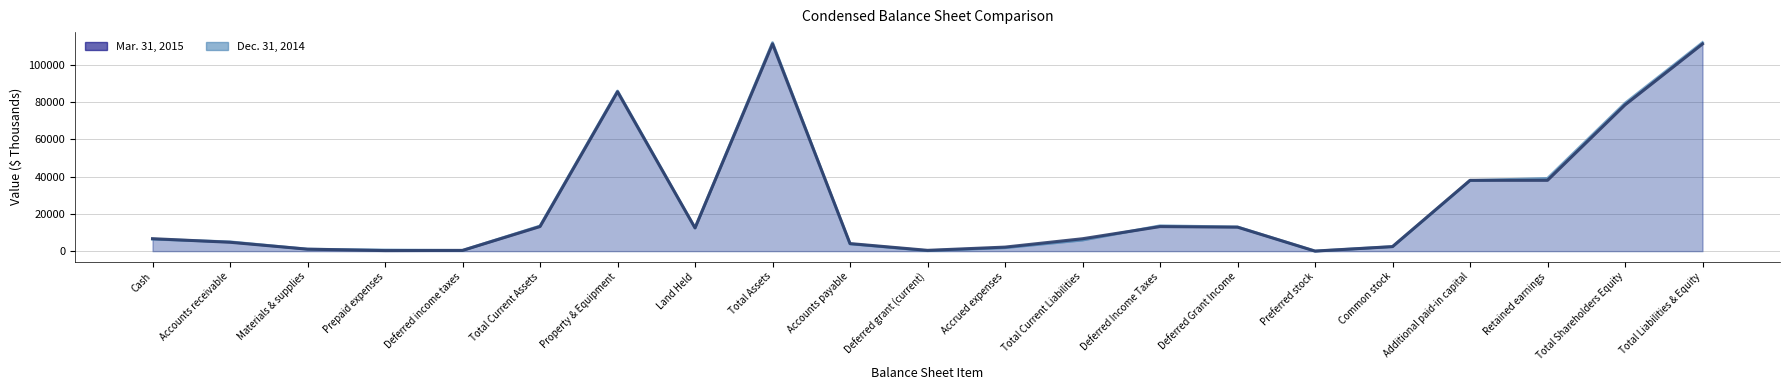

Which series changed the most between Prepaid expenses and Accrued expenses?

Mar. 31, 2015